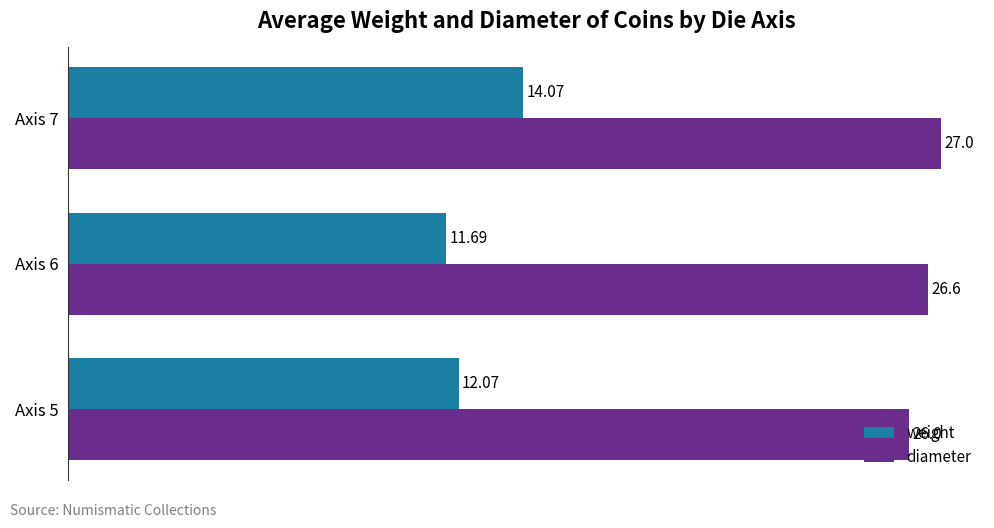

What is the difference between the maximum and minimum values in the weight series?

2.4